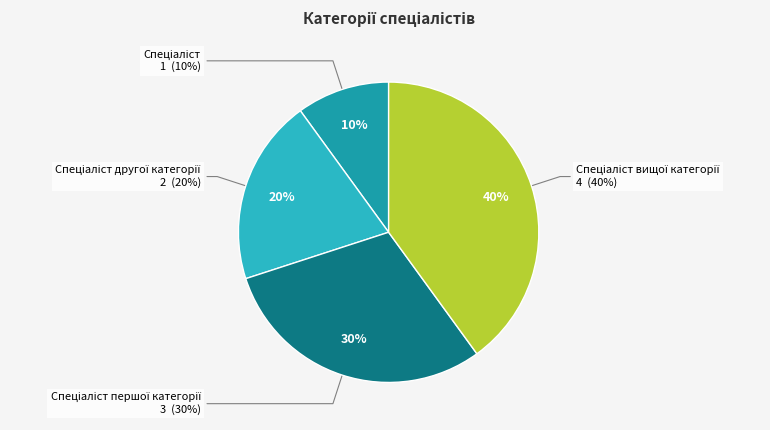

Is the sum of Спеціаліст and Спеціаліст другої категорії greater than half?

No